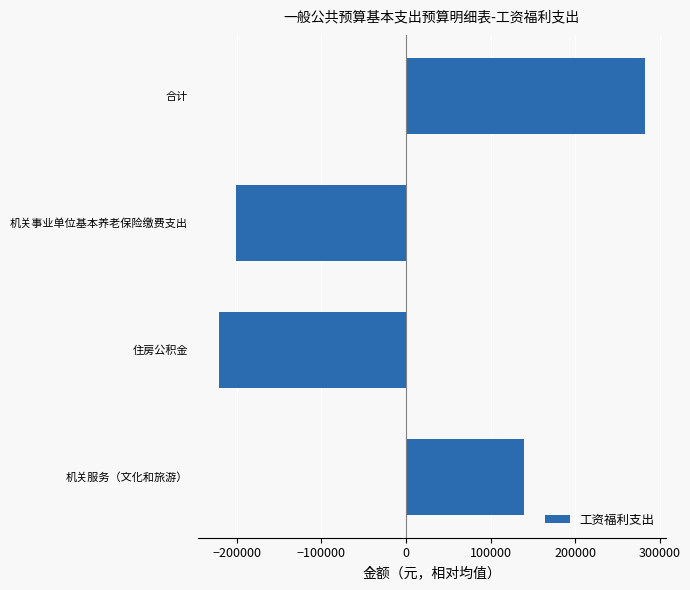

What is the sum of the values at 住房公积金 and 合计?

61305.1